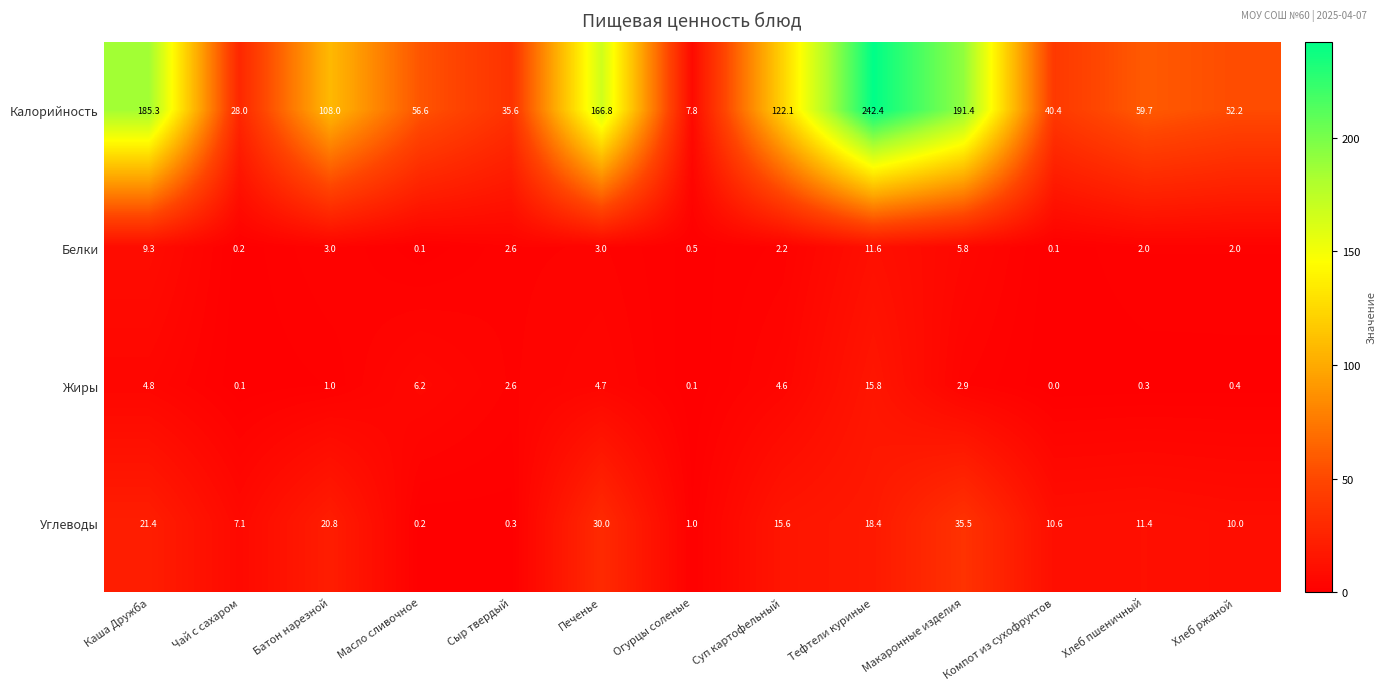

What is the average value of the Калорийность series?

99.7